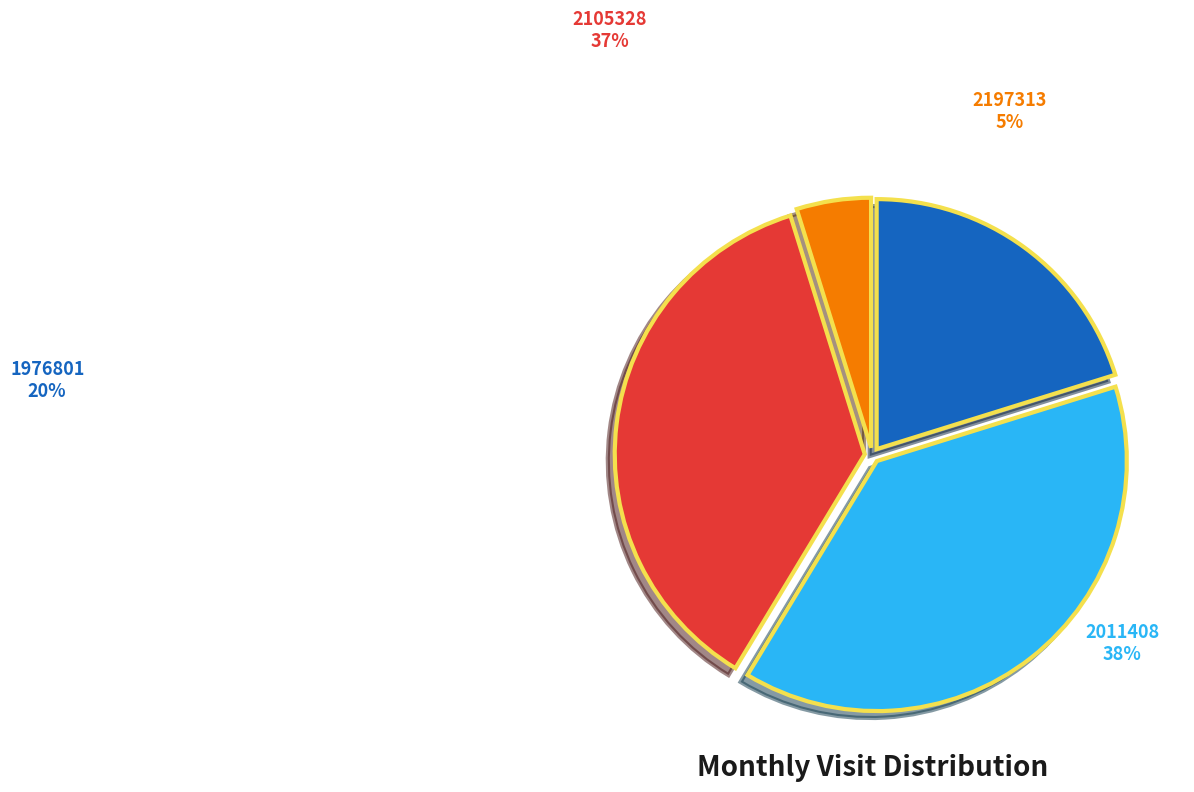

Does any single category account for the majority?

No